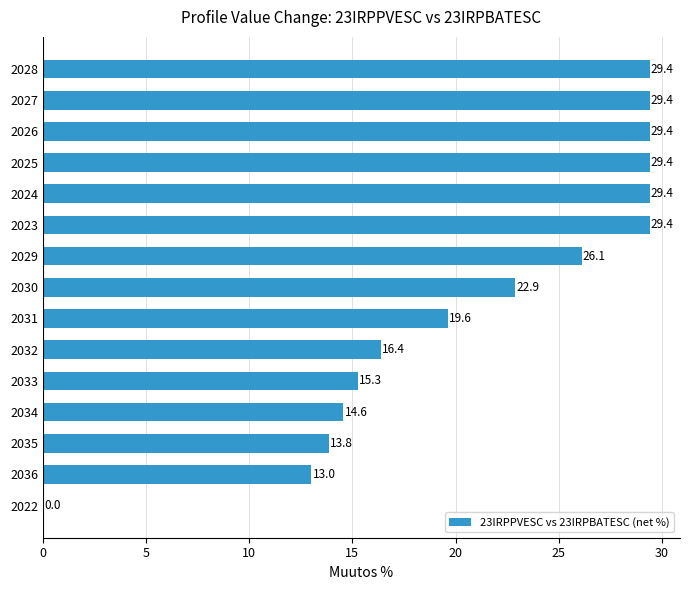

What is the sum of the values at 2026 and 2025?

58.8